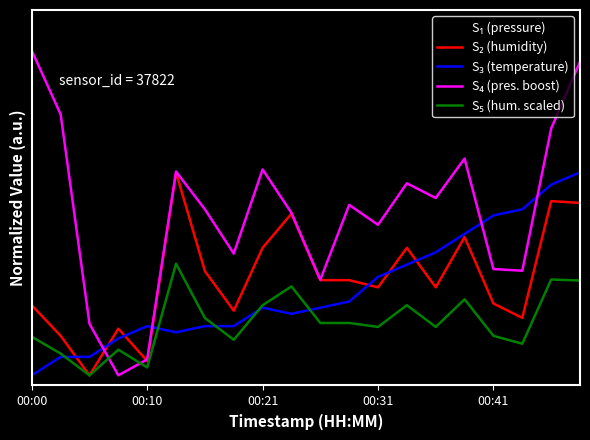

After their last crossing, which series has the higher values: S₄ (pres. boost) or S₅ (hum. scaled)?

S₄ (pres. boost)